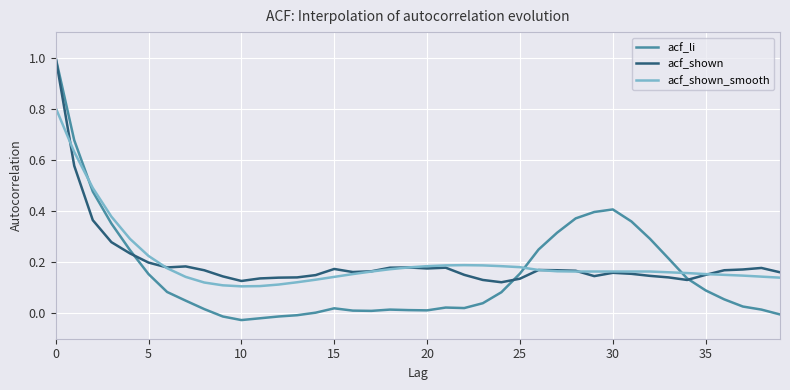

How many series are shown in this chart?

3